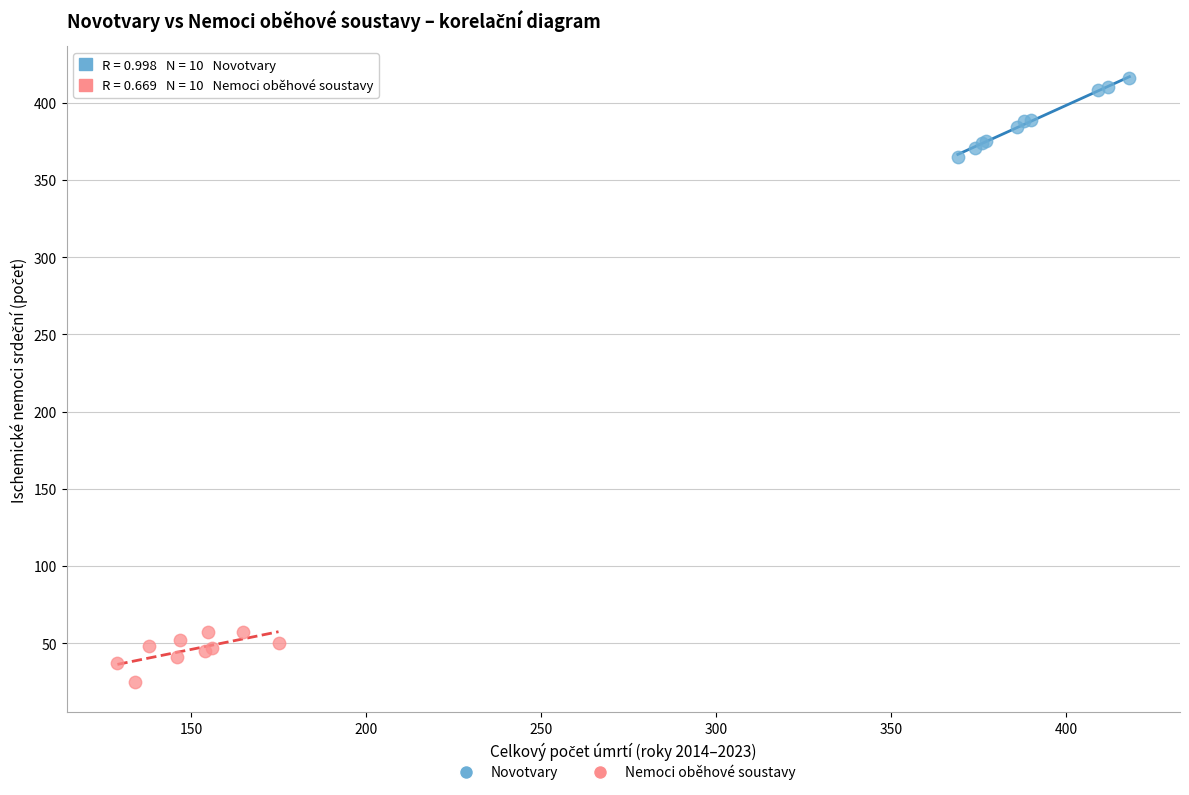

Which series reaches the maximum Y coordinate?

Novotvary